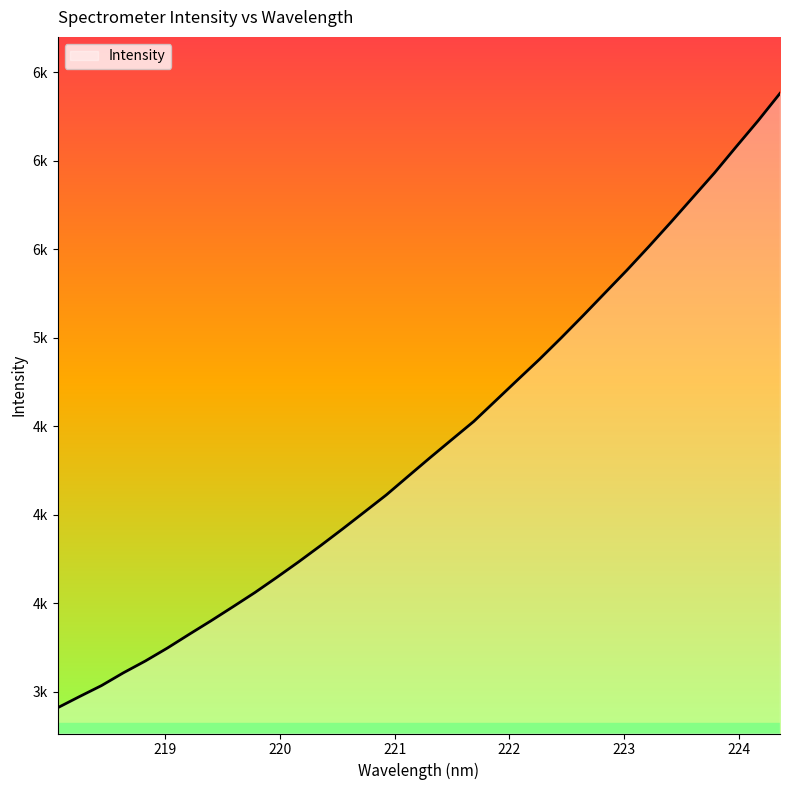

Which category has the lowest value across all series?

218.0596